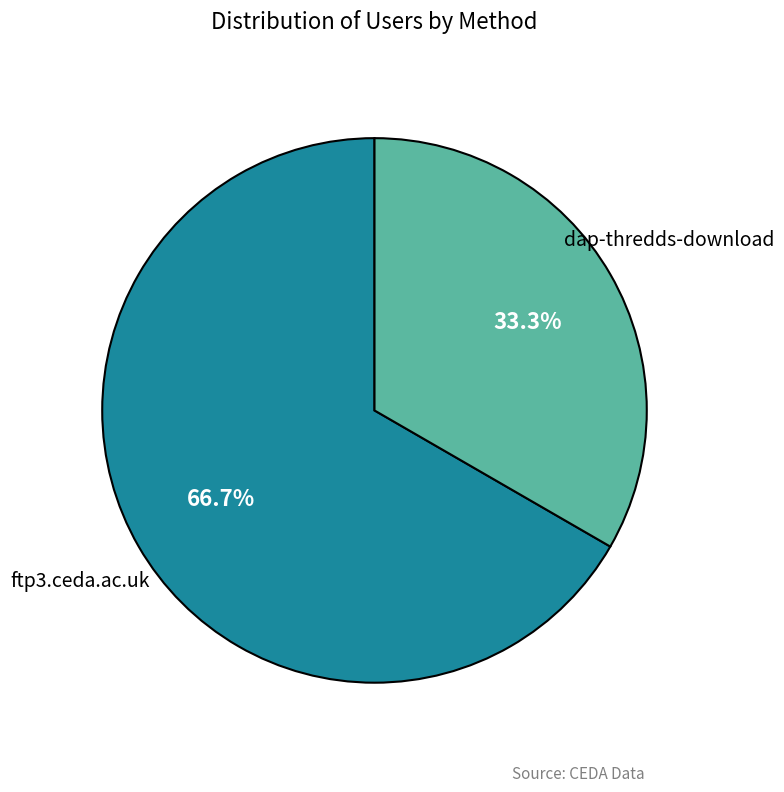

Does any single category account for the majority?

Yes